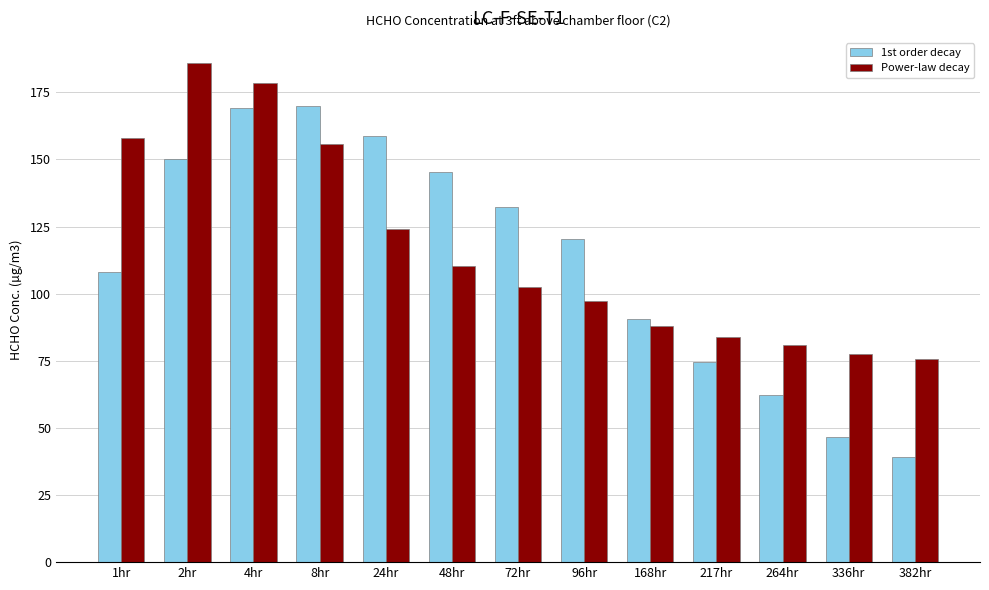

What is the difference between the highest and lowest values at 8hr?

14.3